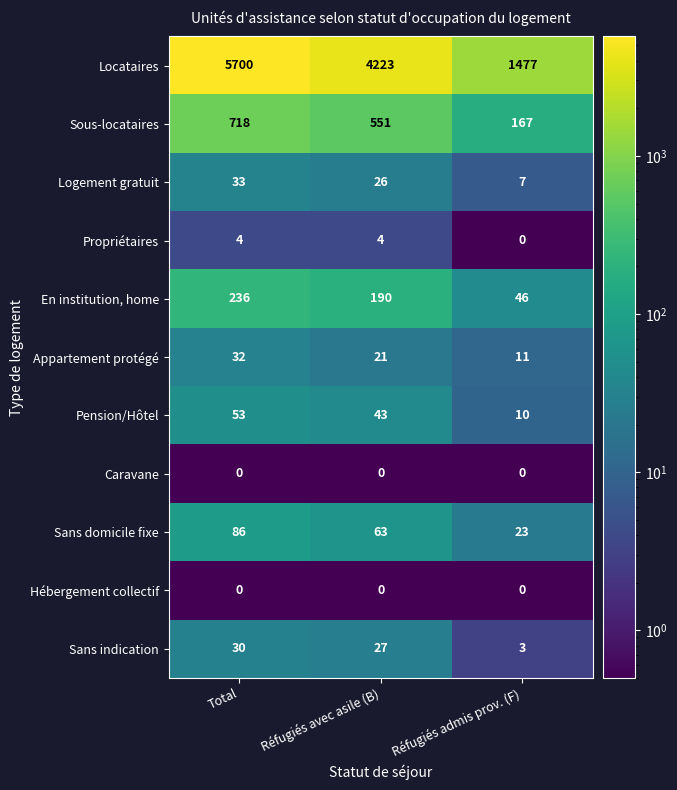

Which series has the largest total across all categories?

Locataires